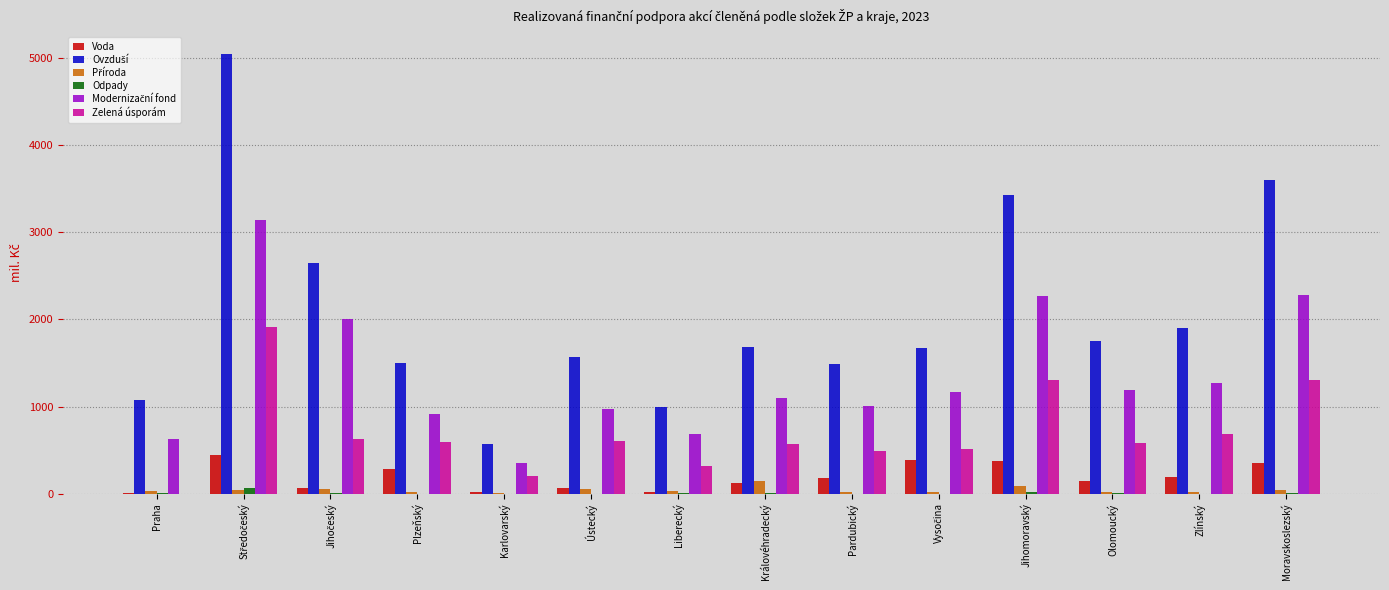

What is the highest value of the Zelená úsporám series?

1918.2